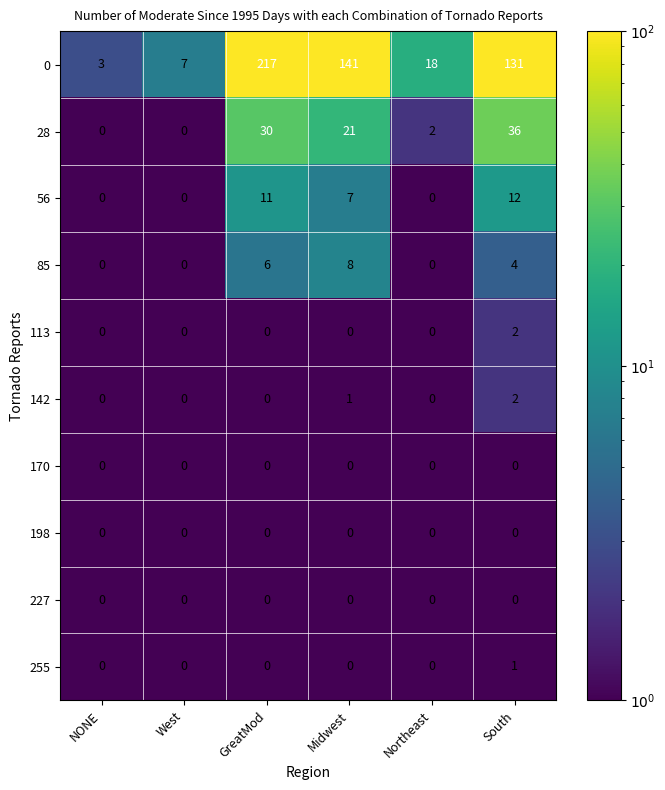

Which series has the largest range (max minus min)?

0